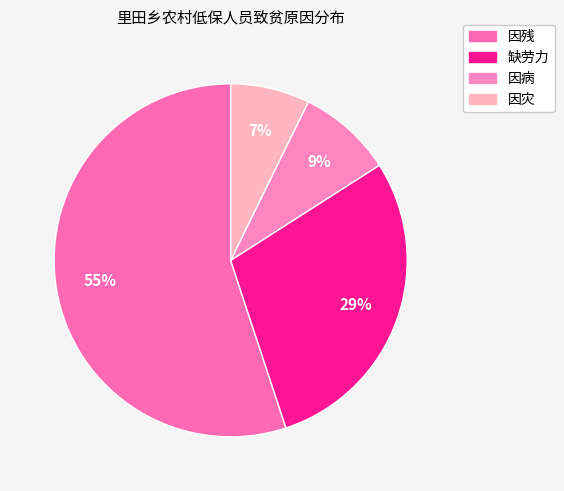

Which category has the smallest portion of the pie?

因灾